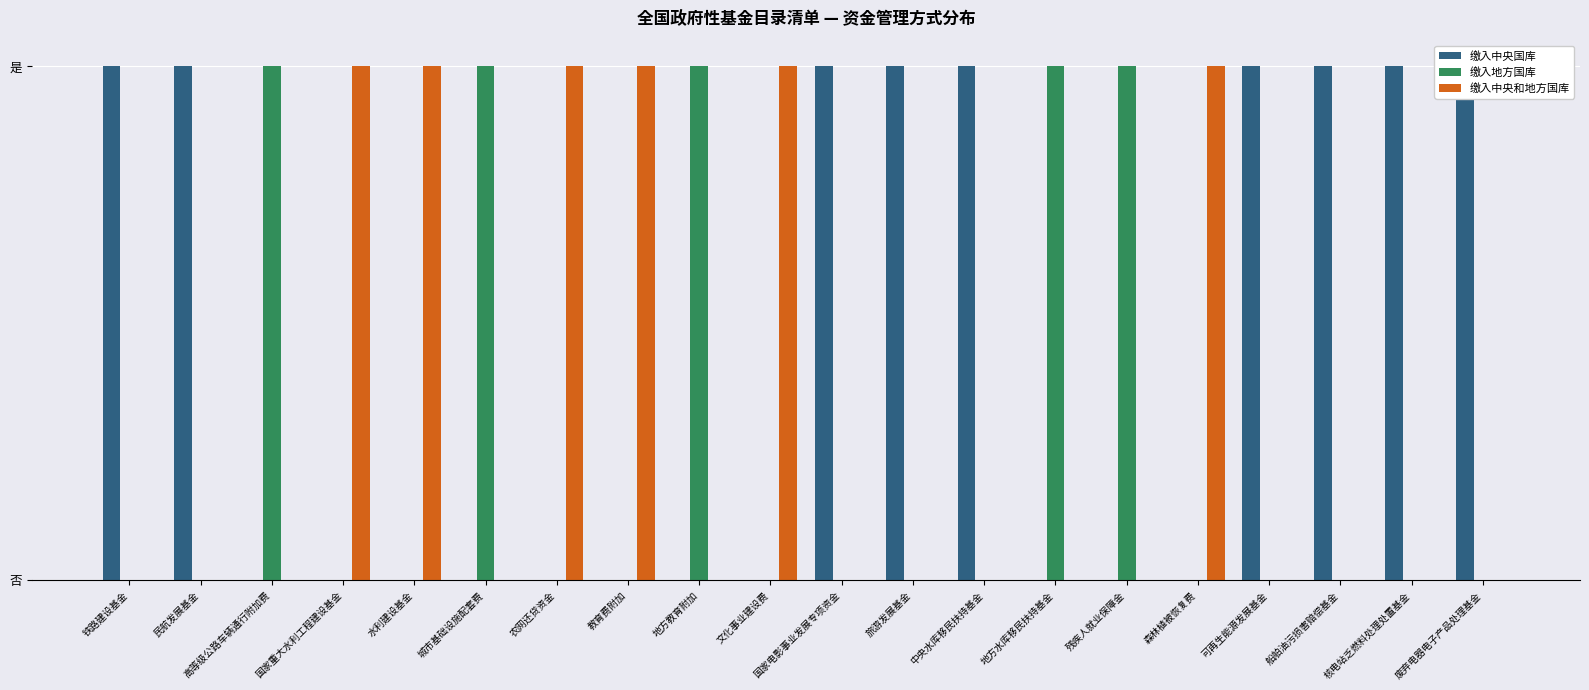

The value of 缴入中央和地方国库 at 城市基础设施配套费 is 0. True or false?

True